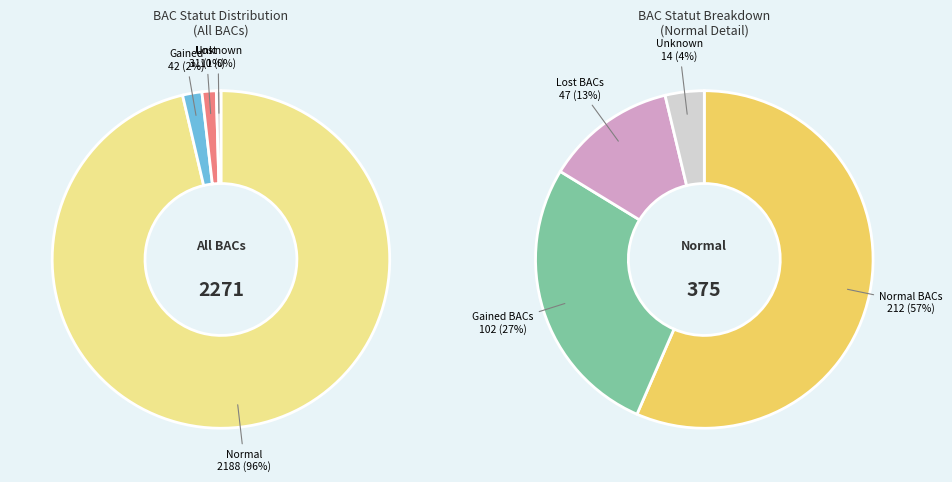

Is 9 the majority of the pie?

No